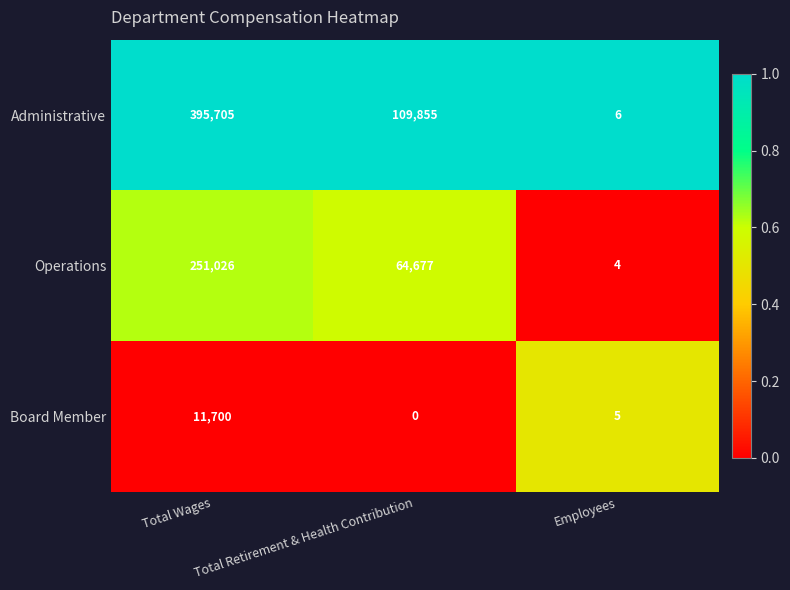

List the series in order of their peak value, lowest first.

Board Member, Operations, Administrative